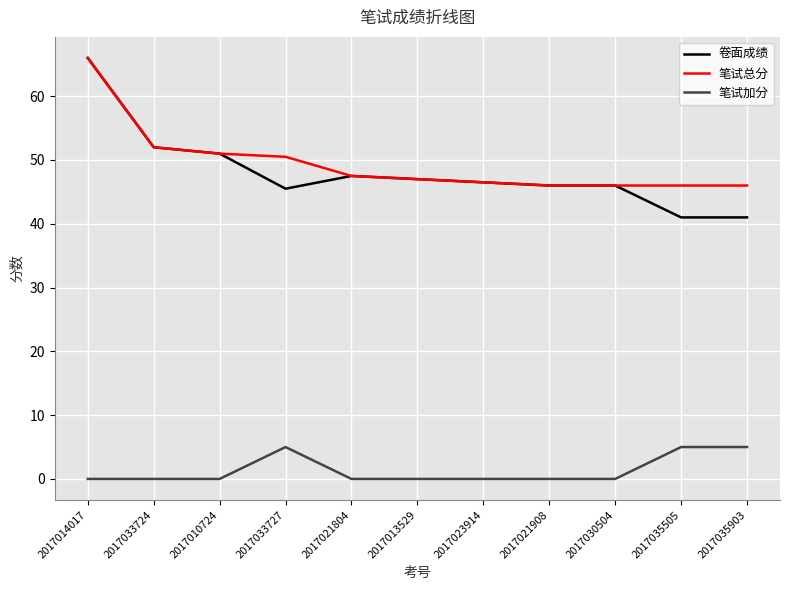

Which series has the largest range (max minus min)?

卷面成绩